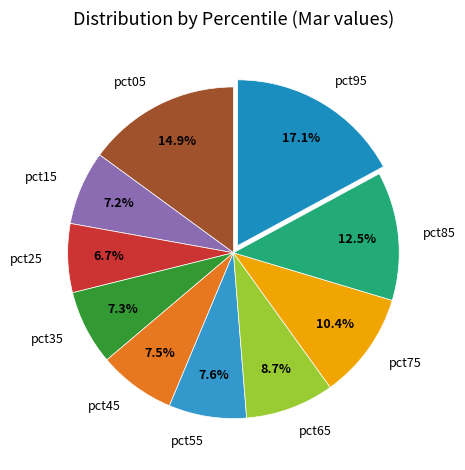

To the nearest percent, what portion does pct95 represent?

17%